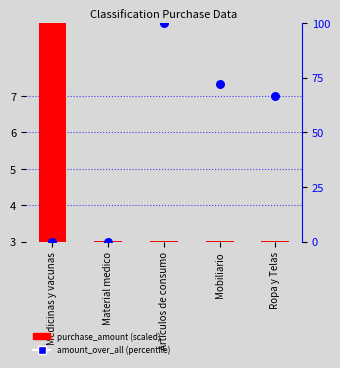

Which series reaches the minimum Y coordinate?

amount_over_all (percentile)